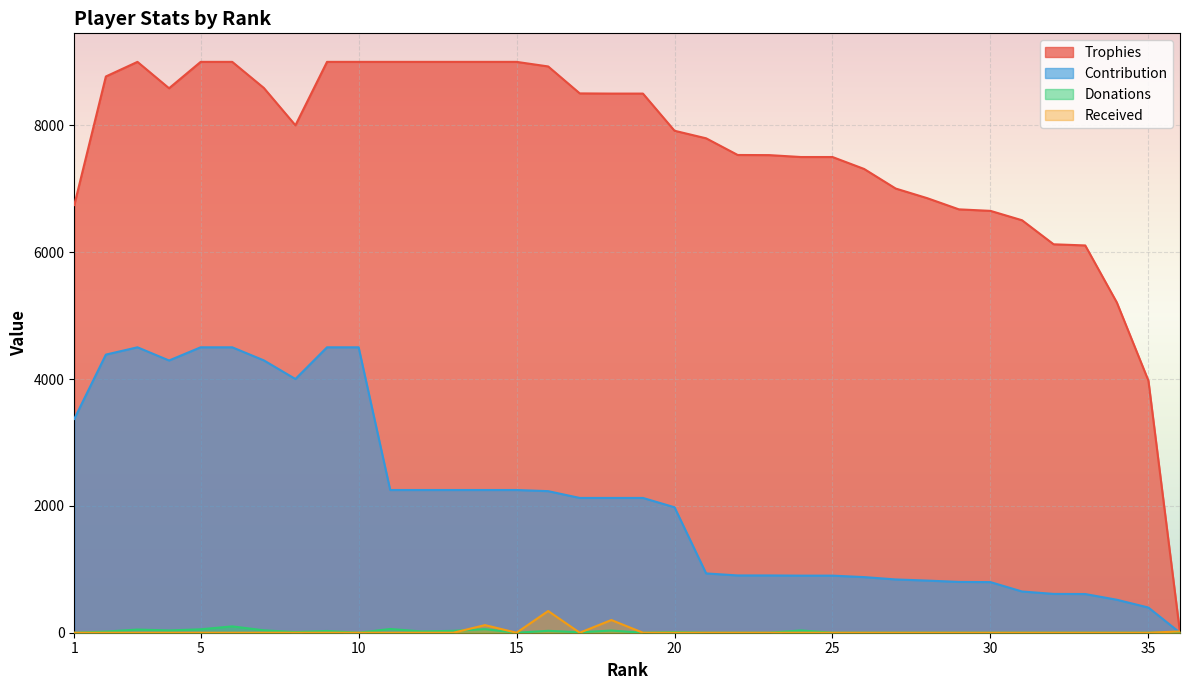

What is the difference between the maximum and minimum values in the Donations series?

100